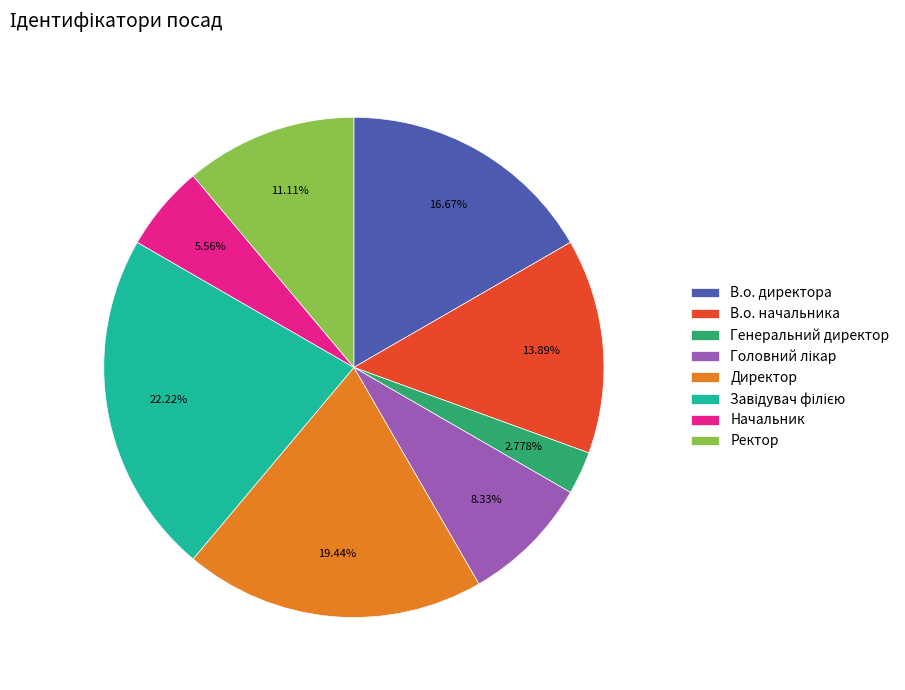

To the nearest percent, what is the combined percentage of Директор and Генеральний директор?

22%